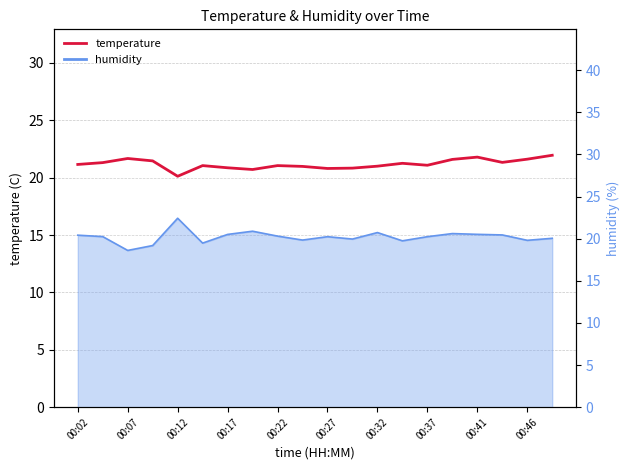

What is the ratio of the value at 11 to the value at 00:22?

1.0